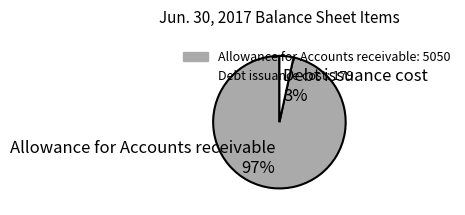

Count the number of slices in the pie.

2